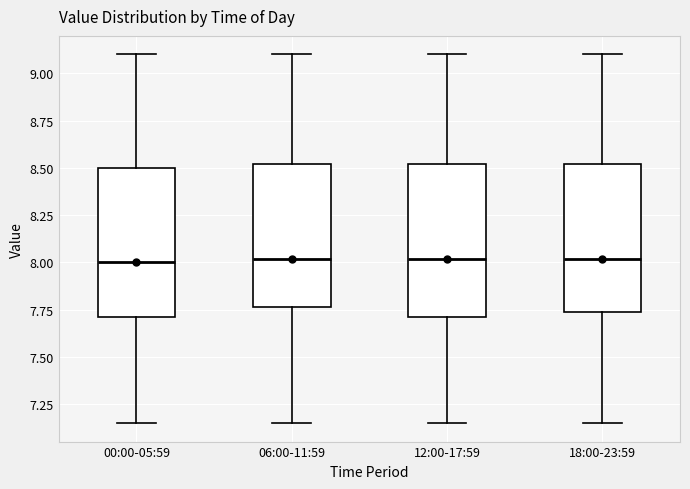

Reading left to right, read every box against the y-axis: the position of its median line, the range the box covers, and the ends of its whiskers. The values are not printed on the chart, so give them approximately, as read against the axis.

00:00-05:59: median 8.00, box 7.70 to 8.50, whiskers 7.15 to 9.10
06:00-11:59: median 8.00, box 7.75 to 8.50, whiskers 7.15 to 9.10
12:00-17:59: median 8.00, box 7.70 to 8.50, whiskers 7.15 to 9.10
18:00-23:59: median 8.00, box 7.75 to 8.50, whiskers 7.15 to 9.10